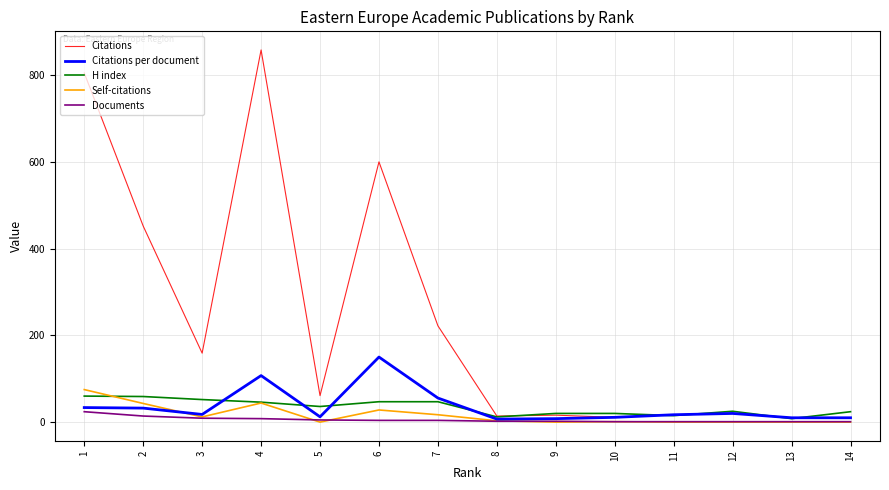

Reading left to right, list all the values displayed in this chart.

Citations: 14=10.0	13=10.0	12=20.0	11=17.0	10=11.0	9=16.0	8=14.0	7=222.0	6=600.0	5=61.0	4=858.0	3=159.0	2=452.0	1=805.0
Citations per document: 14=10.0	13=10.0	12=20.0	11=17.0	10=11.0	9=8.0	8=7.0	7=55.5	6=150.0	5=12.2	4=107.2	3=17.7	2=32.3	1=33.5
H index: 14=24.0	13=8.0	12=25.0	11=15.0	10=20.0	9=20.0	8=12.0	7=47.0	6=47.0	5=36.0	4=46.0	3=52.0	2=59.0	1=60.0
Self-citations: 14=0.0	13=0.0	12=0.0	11=0.0	10=1.0	9=0.0	8=3.0	7=17.0	6=28.0	5=0.0	4=44.0	3=12.0	2=43.0	1=75.0
Documents: 14=1.0	13=1.0	12=1.0	11=1.0	10=1.0	9=2.0	8=2.0	7=4.0	6=4.0	5=5.0	4=8.0	3=9.0	2=14.0	1=24.0